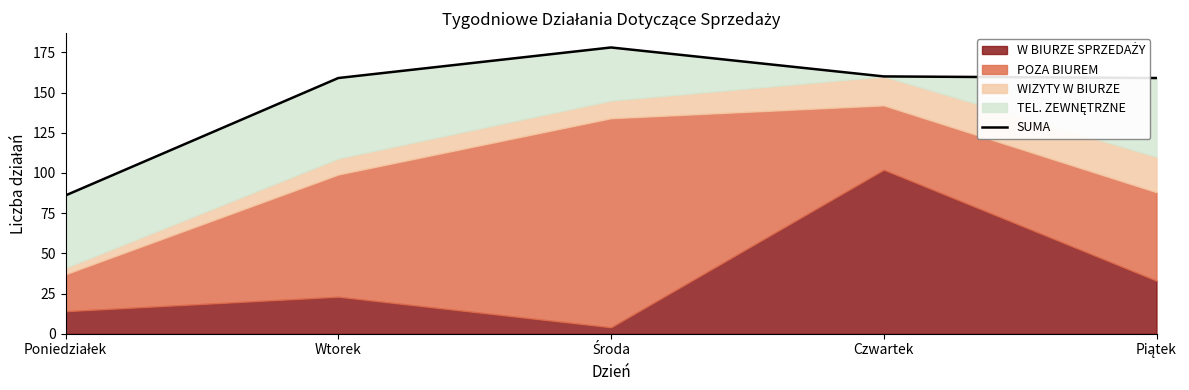

What is the sum of all values?

742